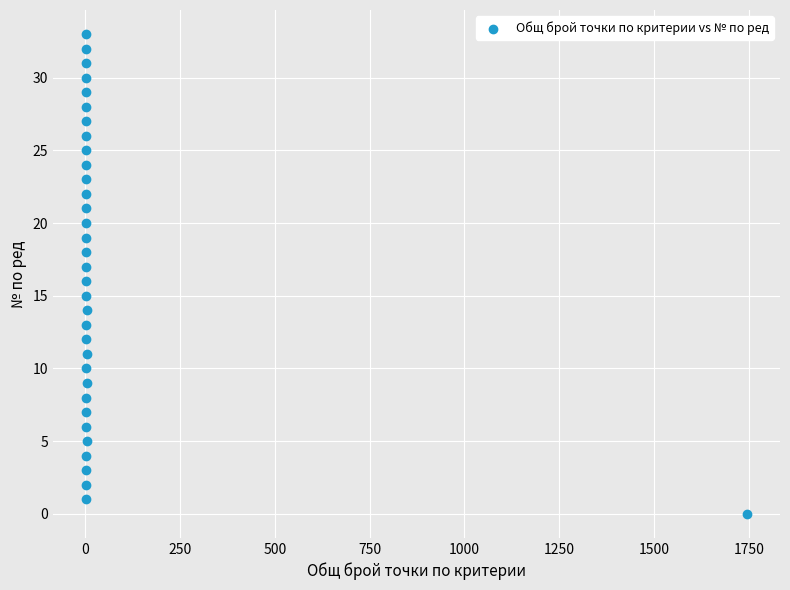

What is the range of Y values (max minus min)?

33